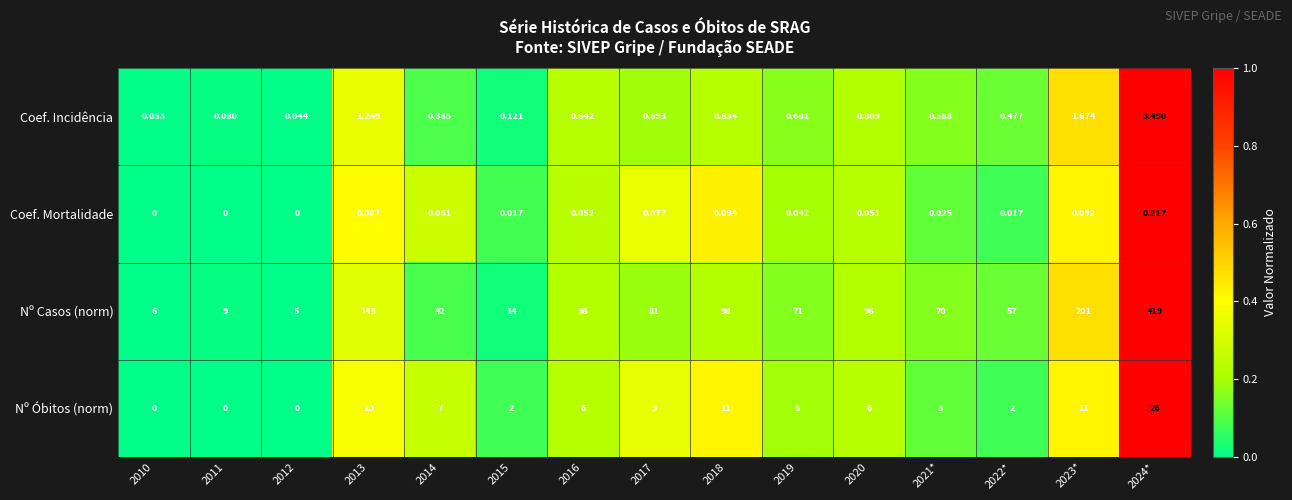

Is the value of Coef. Mortalidade at 2022* greater than the value of Nº Óbitos (norm) at 2016?

No